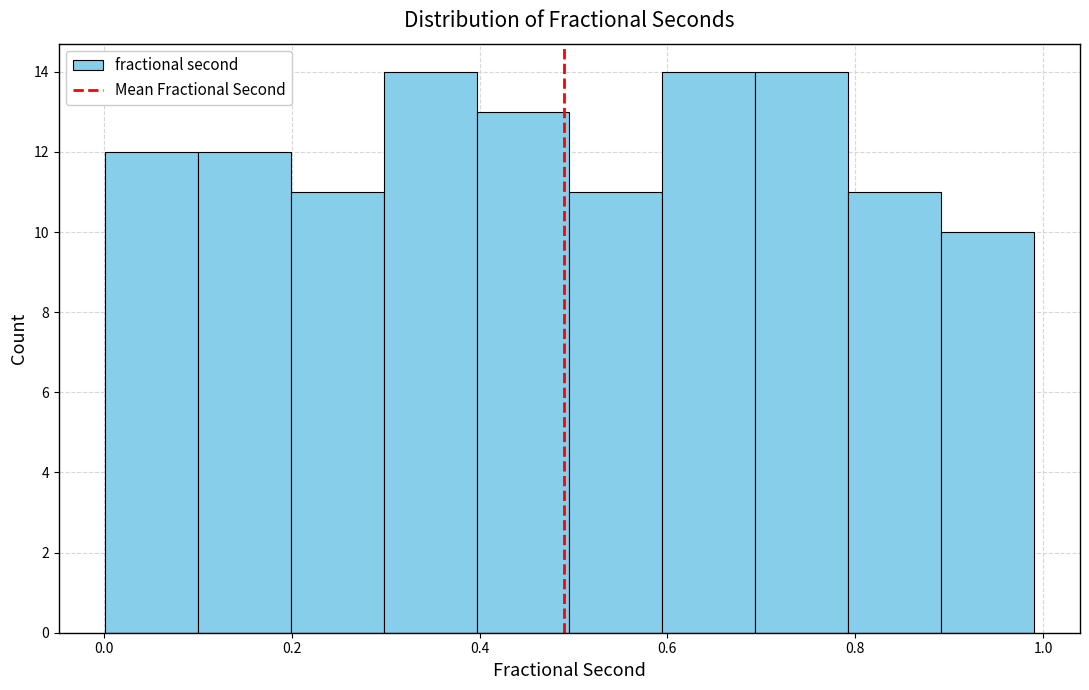

Reading left to right, transcribe this chart: for each bar, give the range it covers on the x-axis and its height. Neither the bar edges nor the heights are printed on the chart, so give them approximately, as read against the axes.

0.0 to 0.1: 12
0.1 to 0.2: 12
0.2 to 0.3: 11
0.3 to 0.4: 14
0.4 to 0.5: 13
0.5 to 0.6: 11
0.6 to 0.7: 14
0.7 to 0.8: 14
0.8 to 0.9: 11
0.9 to 1.0: 10